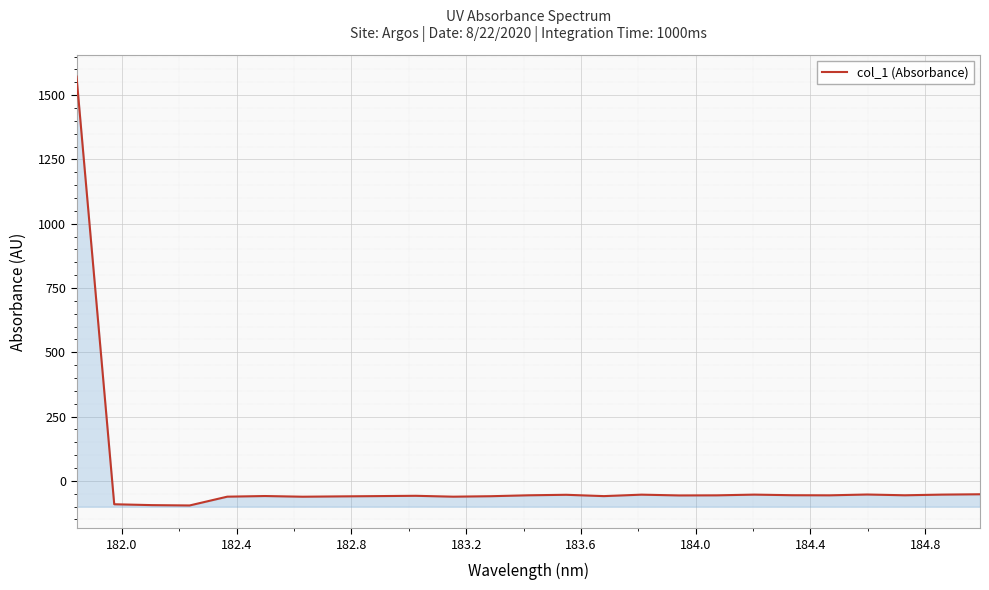

What is the greatest value displayed?

1572.2